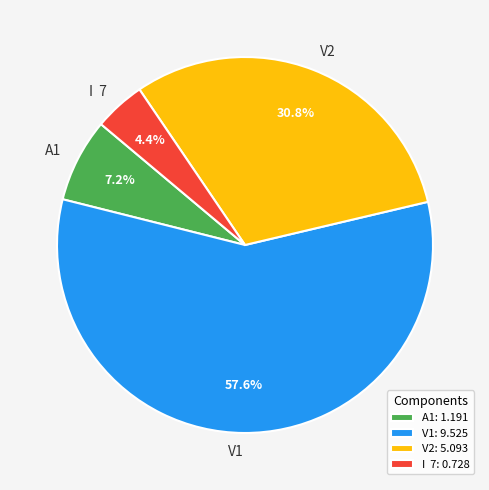

Is there a majority slice in this chart?

Yes